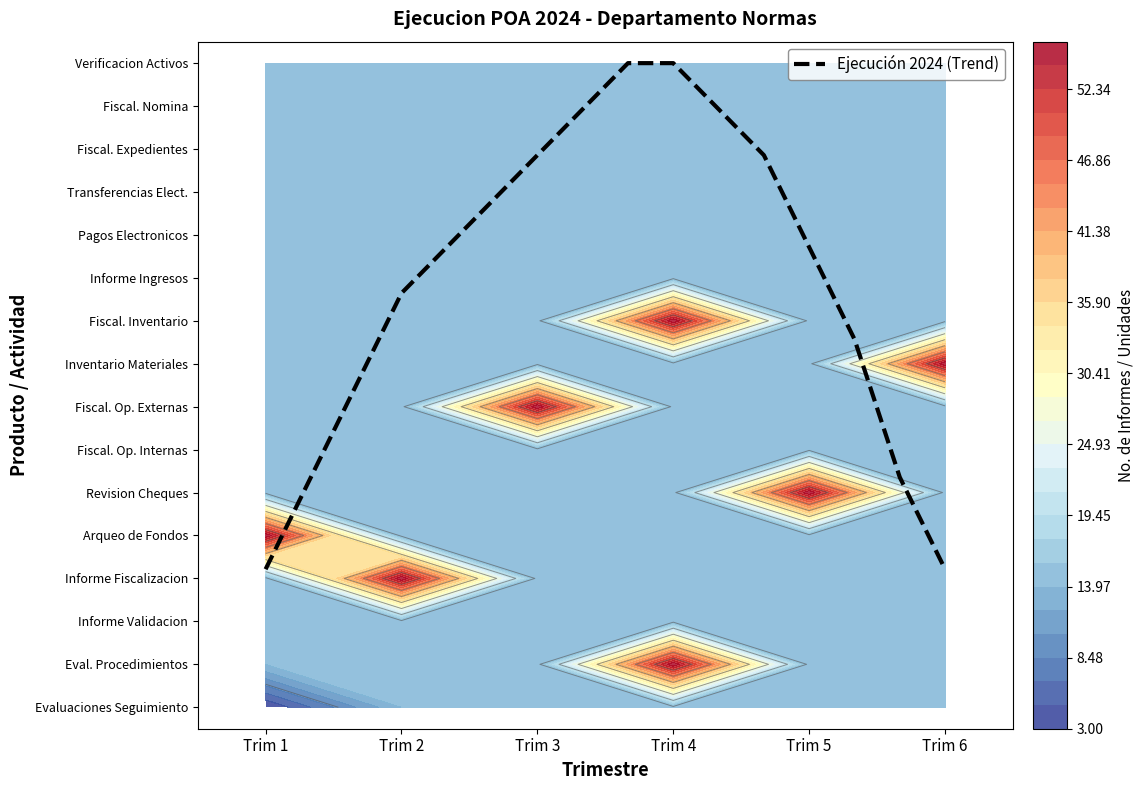

What is the difference between the maximum and second lowest values?

11.8